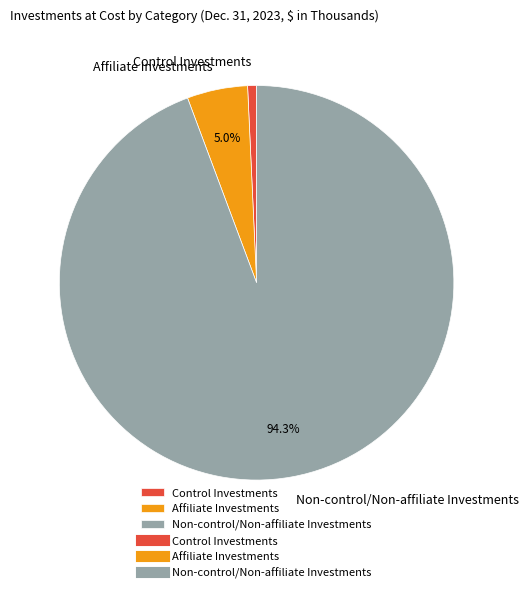

Which slice represents more than half of the pie?

Non-control/Non-affiliate Investments